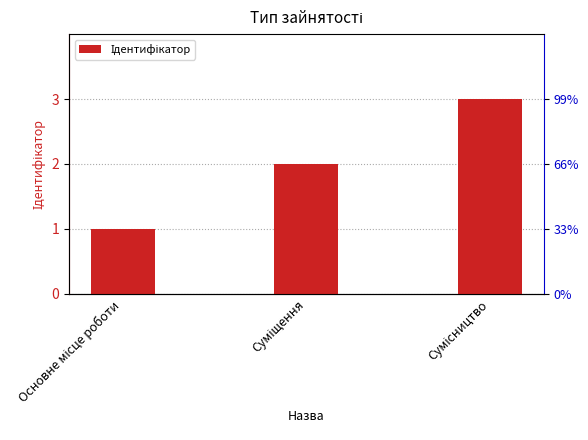

Rank the categories by value from highest to lowest.

Сумісництво, Суміщення, Основне місце роботи